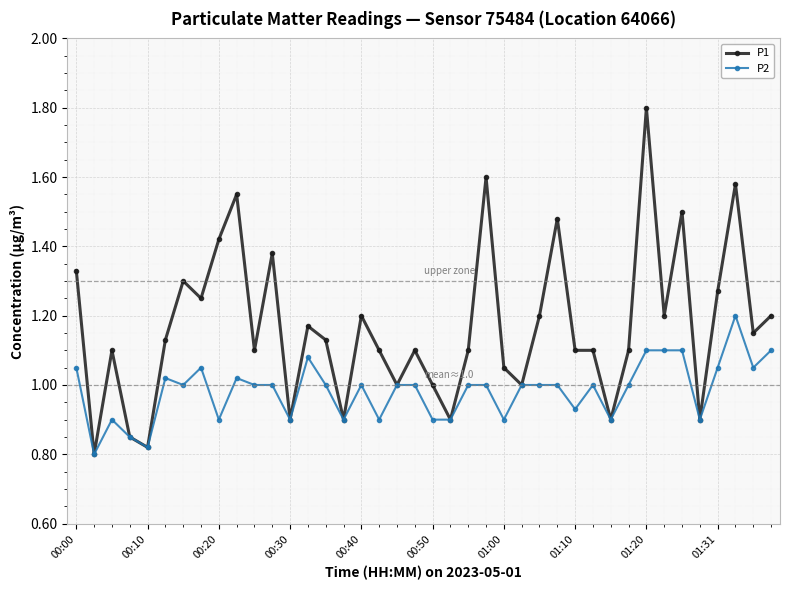

List the series in order of their peak value, lowest first.

P2, P1